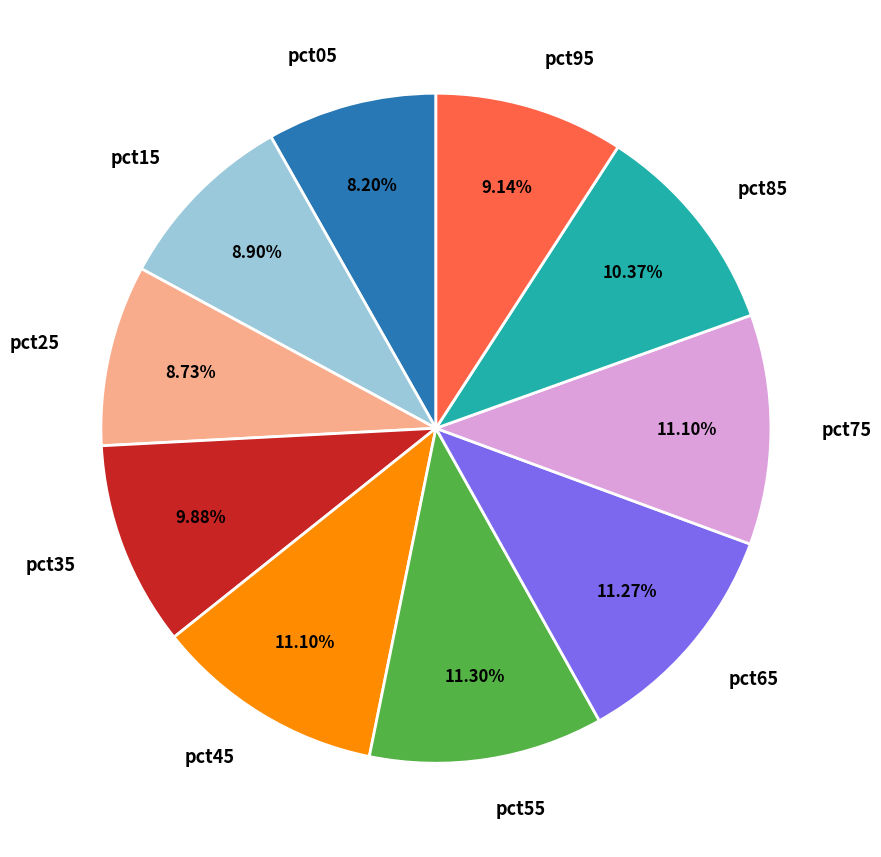

Is pct45 the majority of the pie?

No